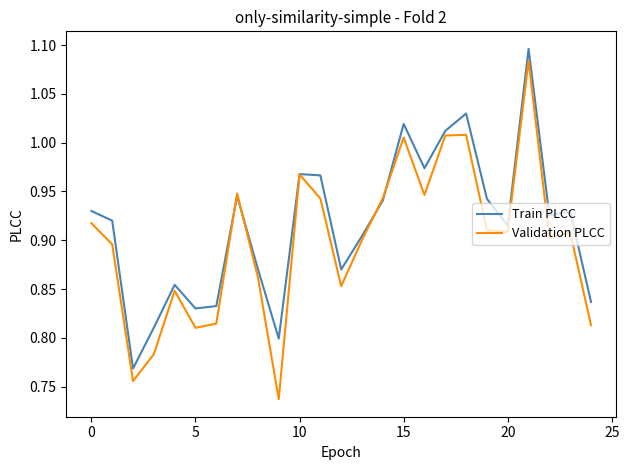

Which series has the widest spread of values?

Validation PLCC